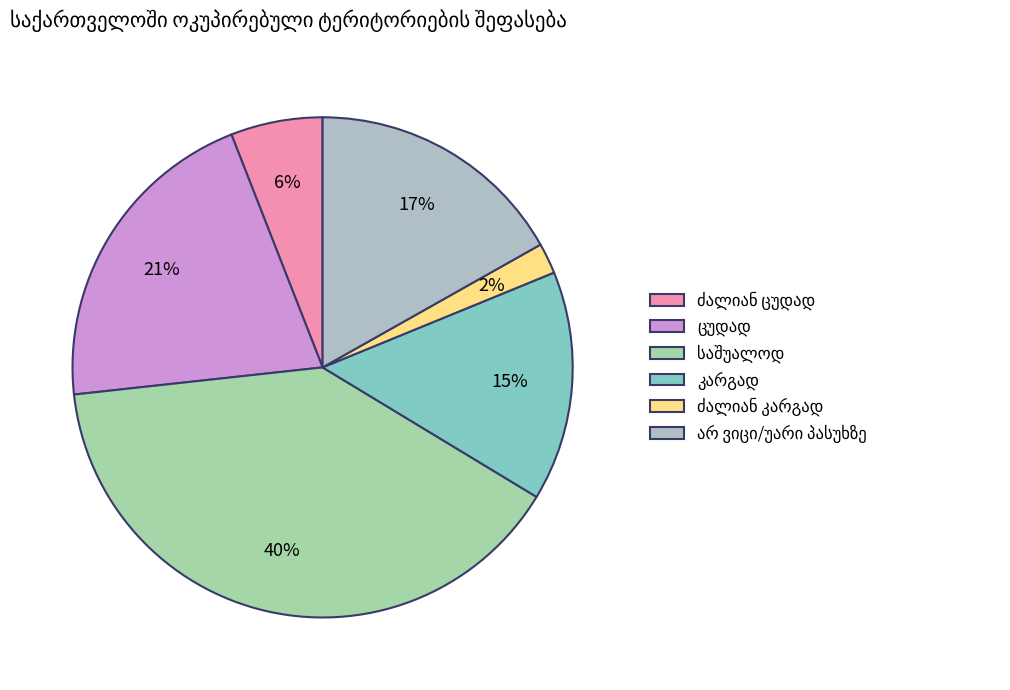

How many segments does this pie chart have?

6